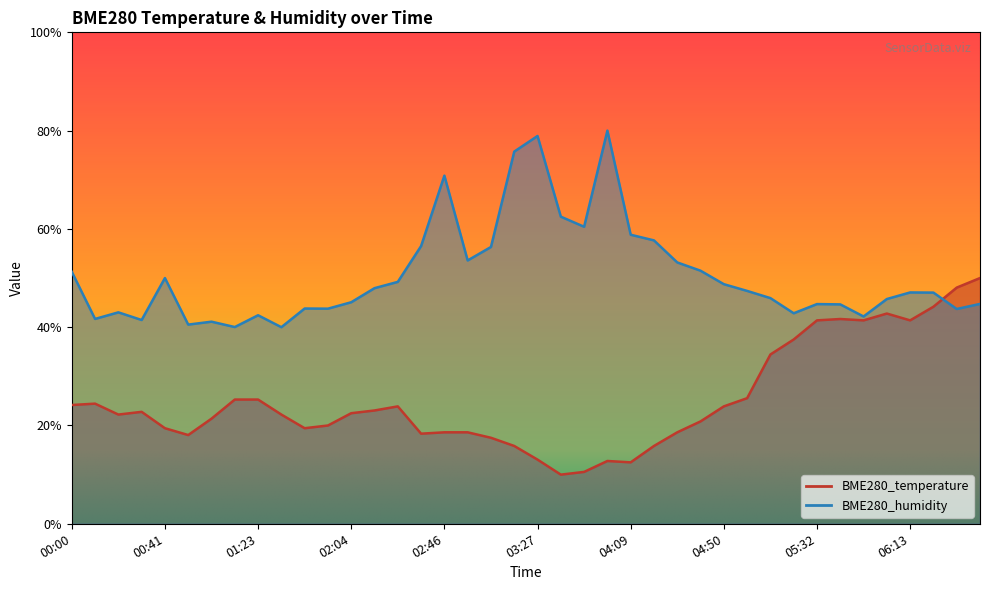

Where does the BME280_temperature series first go above 22?

00:00